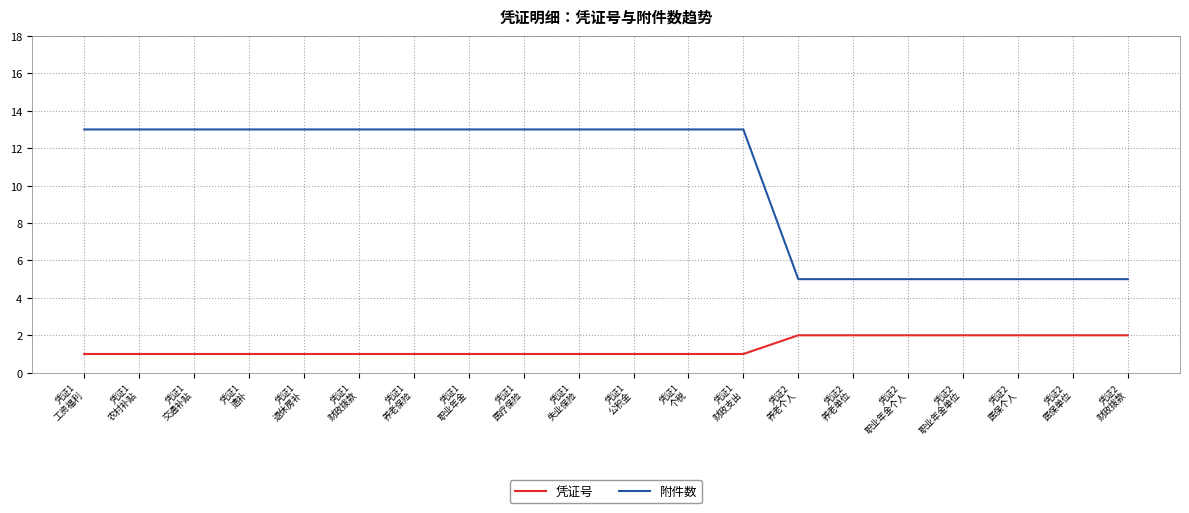

How many lines are shown in the chart?

2